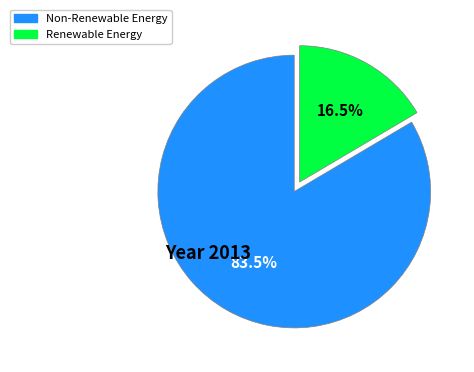

Is there any slice that represents more than half of the pie?

Yes